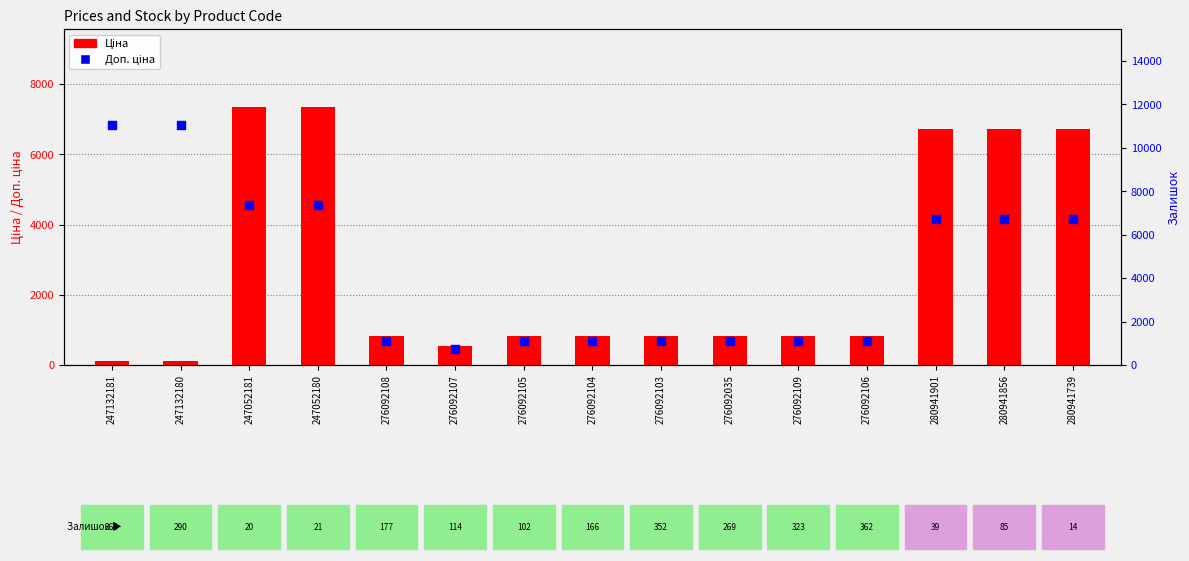

Which series reaches the minimum Y coordinate?

Ціна